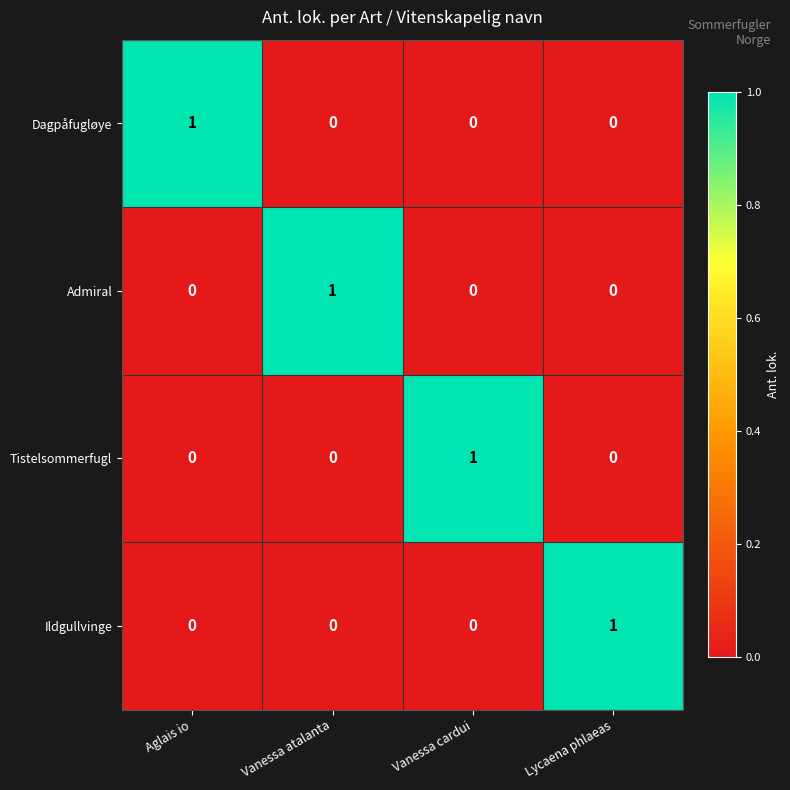

Is it true that Dagpåfugløye equals 0 at Lycaena phlaeas?

True